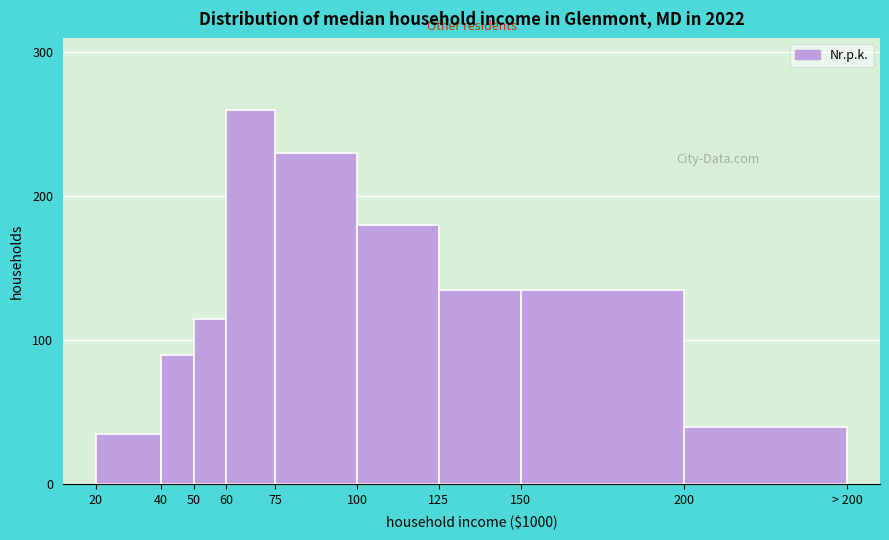

Reading left to right, list all the values displayed in this chart.

20=35	40=90	50=115	60=260	75=230	100=180	125=135	150=135	200=40